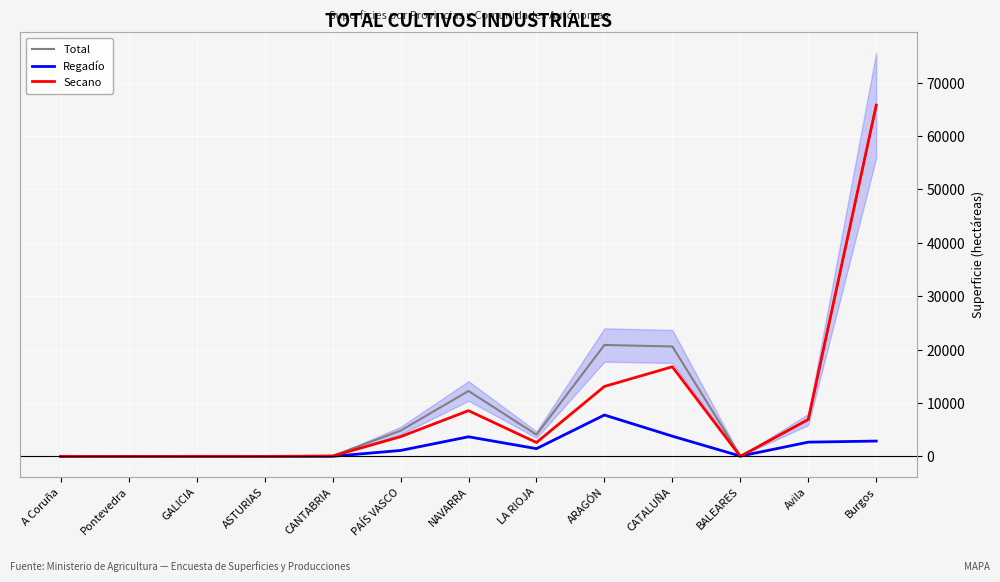

True or false: Total has a value of 4830 at PAÍS VASCO.

True